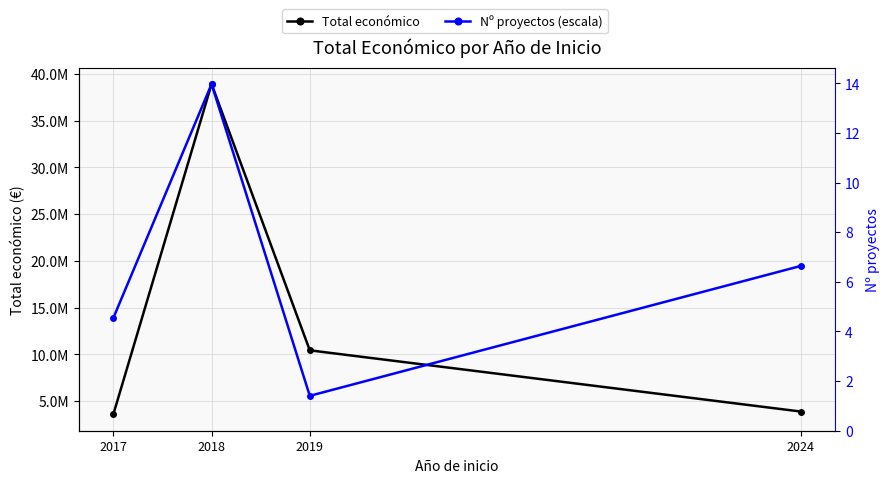

What is the sum of the Nº proyectos (escala) values at 2024 and 2018?

58366416.0